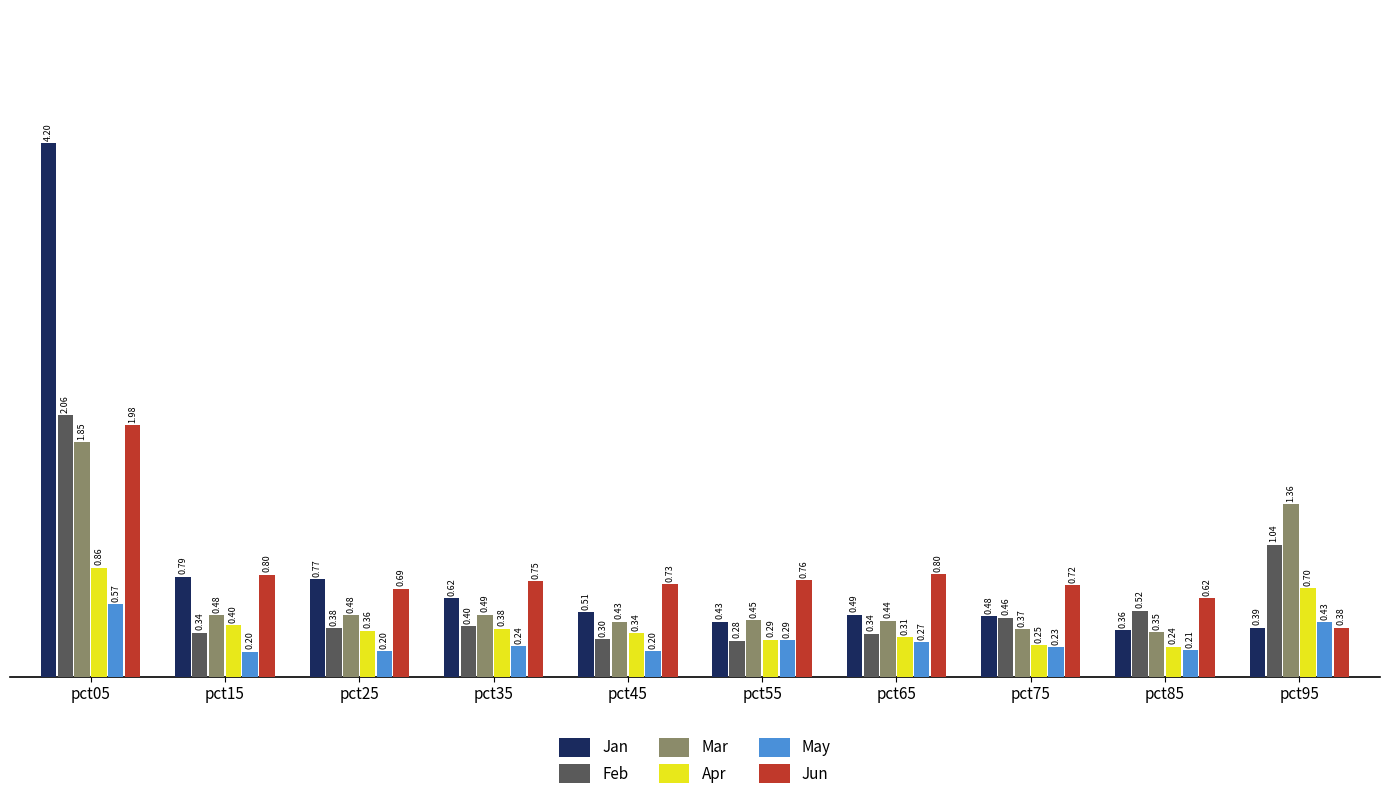

What is the total value across all series at pct45?

2.5